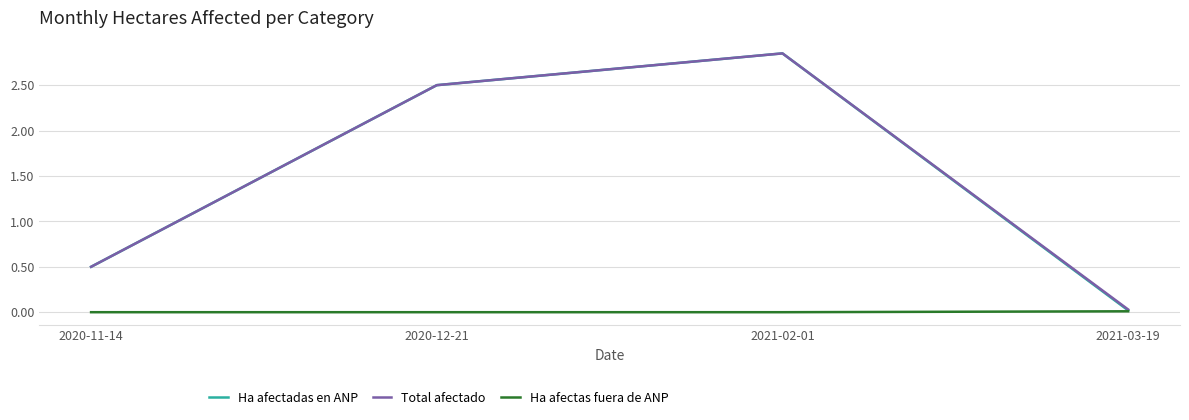

At which label does Ha afectadas en ANP reach its minimum?

2021-03-19